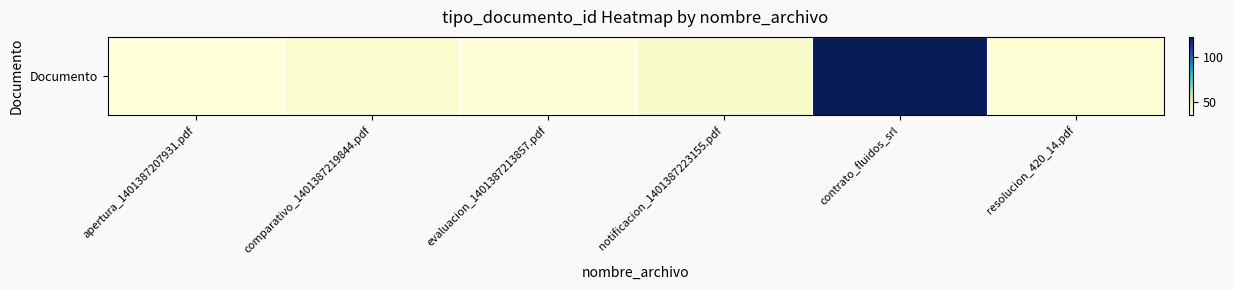

Where is the data nearest to the value 79?

notificacion_1401387223155.pdf